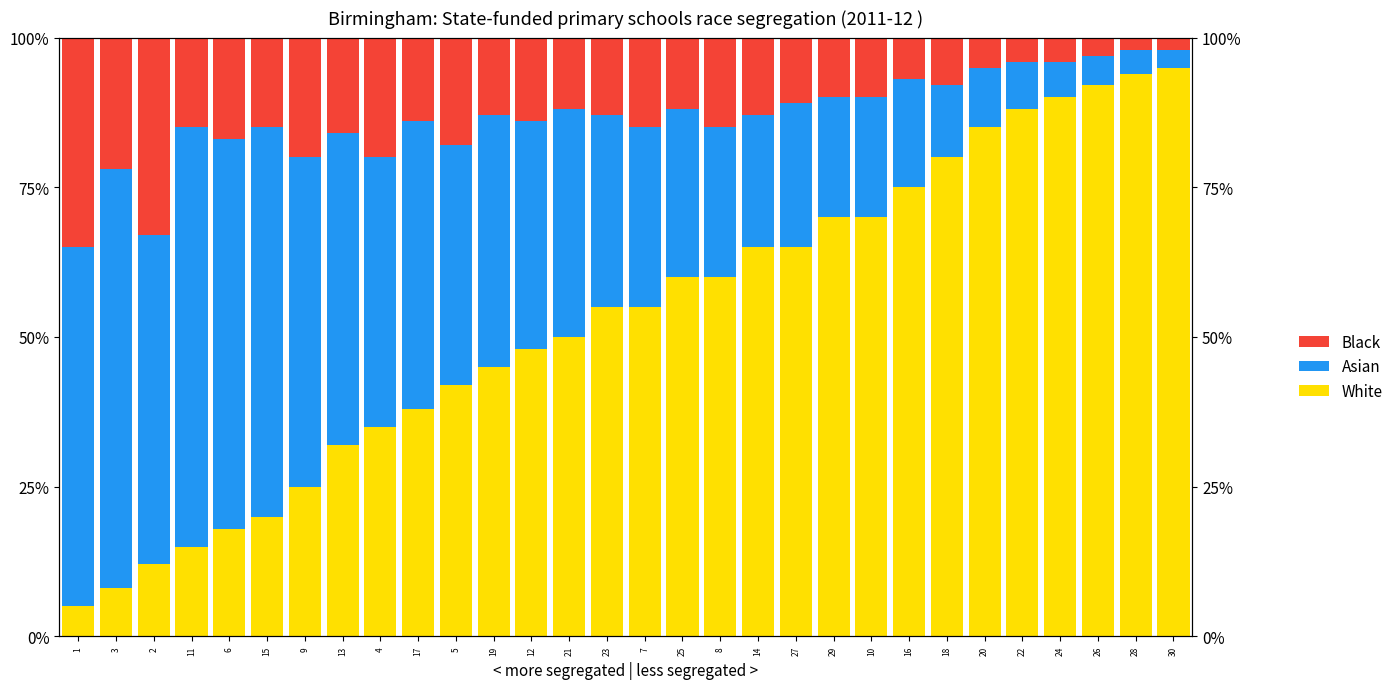

At which category does the chart reach its minimum across all series?

28